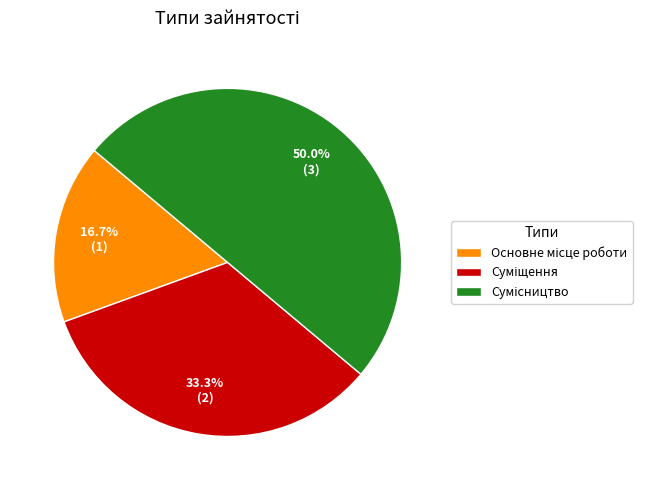

How many segments does this pie chart have?

3